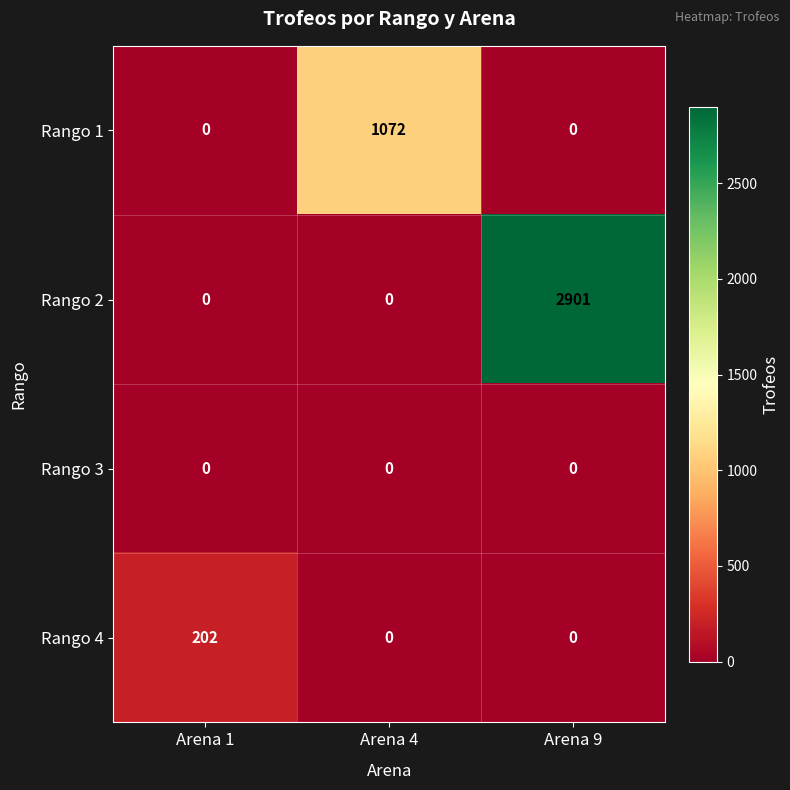

Count the Rango 4 values in the range 0 to 202.

3